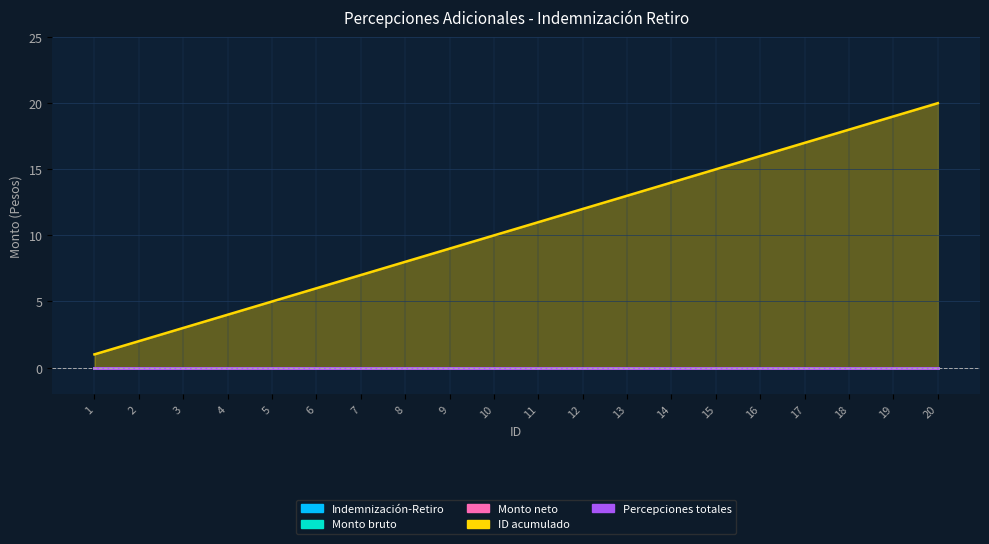

Which label corresponds to the largest value in the chart?

20